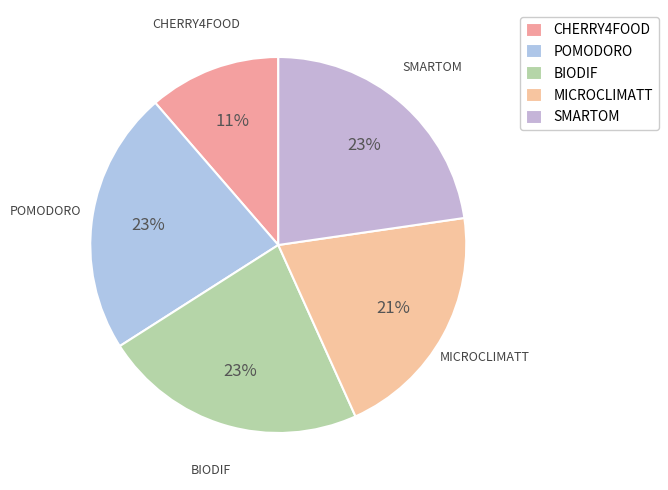

To the nearest percent, what percentage of the pie is POMODORO?

23%